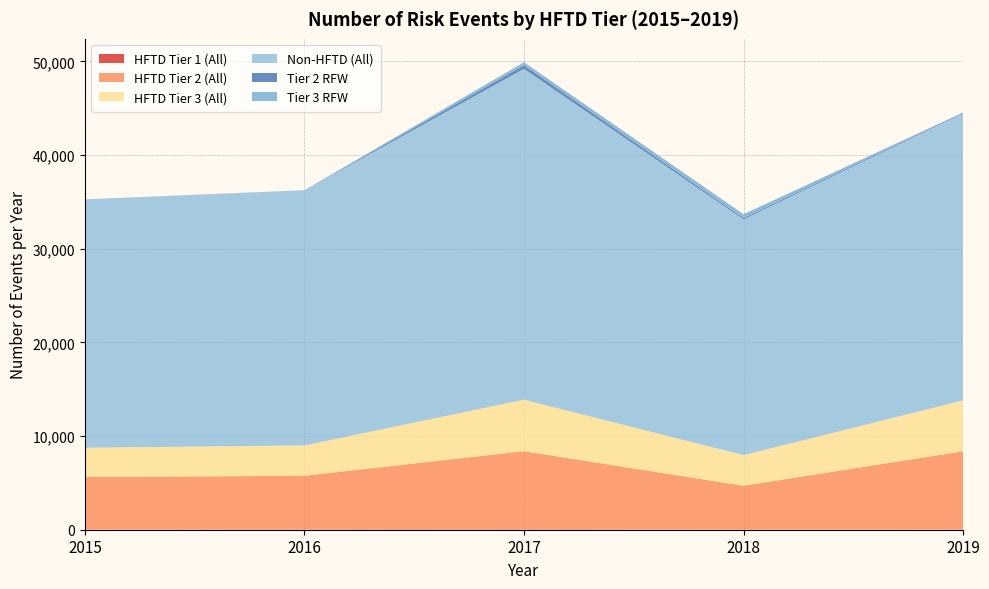

Reading right to left, what are all the values shown in this chart?

HFTD Tier 1 (All): 15	7	31	23	15
HFTD Tier 2 (All): 8359	4690	8352	5738	5609
HFTD Tier 3 (All): 5432	3265	5499	3237	3129
Non-HFTD (All): 30633	25168	35319	27239	26478
Tier 2 RFW: 74	137	385	3	19
Tier 3 RFW: 24	411	319	1	6